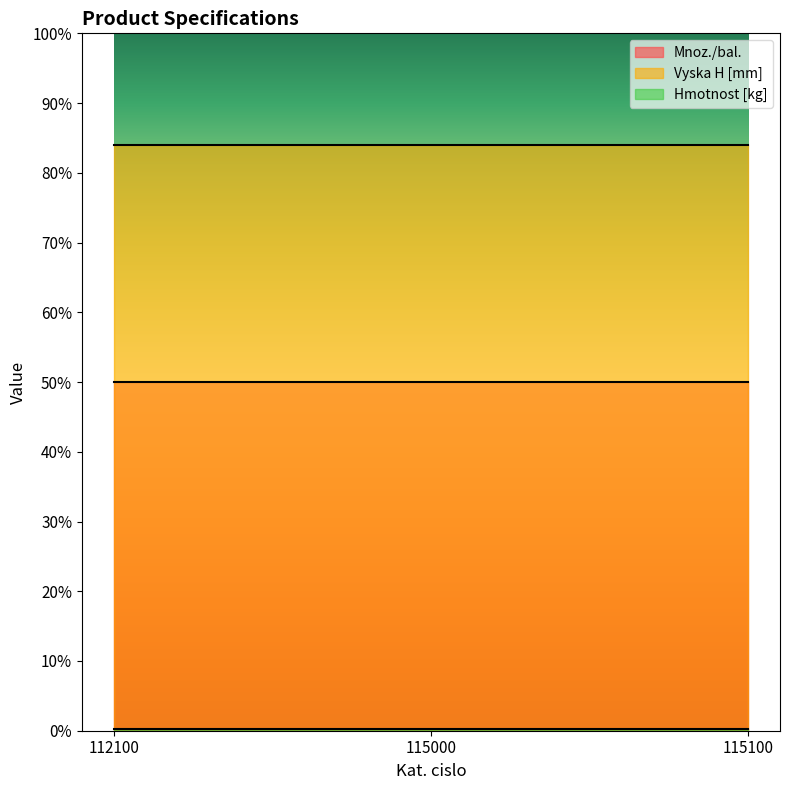

Reading left to right, transcribe all the data shown in this chart.

Mnoz./bal.: 112100=50.0	115000=50.0	115100=50.0
Vyska H [mm]: 112100=84.0	115000=84.0	115100=84.0
Hmotnost [kg]: 112100=0.2	115000=0.2	115100=0.2